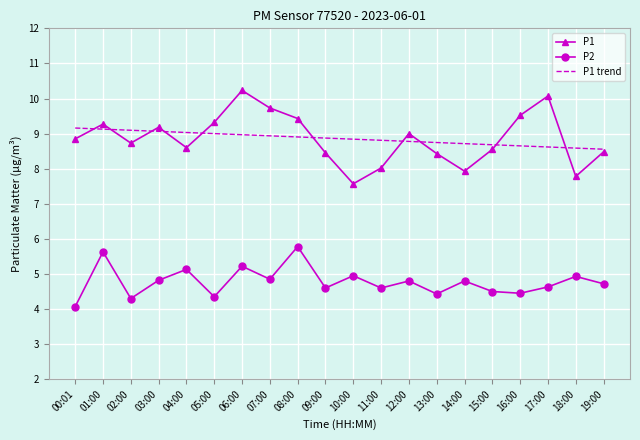

How many interior local valleys does the P2 series have?

7